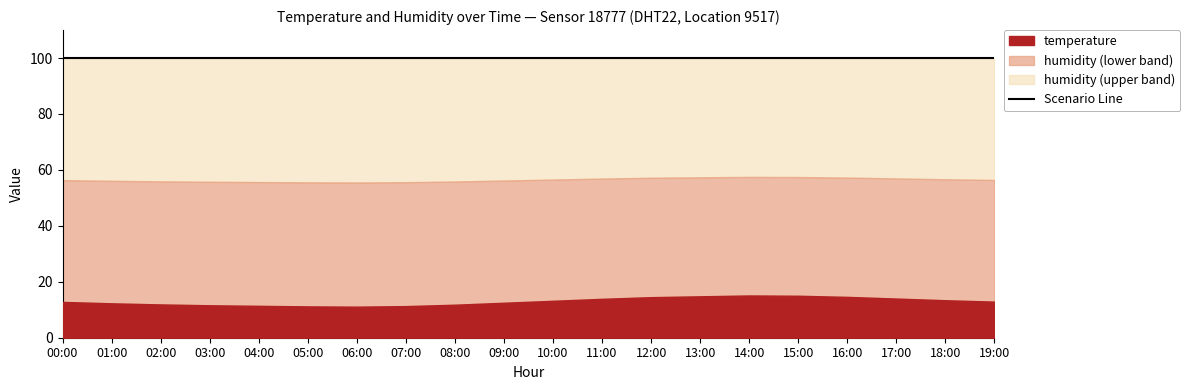

Reading left to right, list all the values displayed in this chart.

temperature: 00:00=12.8	01:00=12.3	02:00=11.9	03:00=11.6	04:00=11.4	05:00=11.2	06:00=11.1	07:00=11.3	08:00=11.8	09:00=12.5	10:00=13.2	11:00=13.9	12:00=14.5	13:00=14.8	14:00=15.1	15:00=15.0	16:00=14.6	17:00=14.0	18:00=13.4	19:00=12.9
humidity: 00:00=99.9	01:00=99.9	02:00=99.9	03:00=99.9	04:00=99.9	05:00=99.9	06:00=99.9	07:00=99.9	08:00=99.9	09:00=99.9	10:00=99.9	11:00=99.9	12:00=99.9	13:00=99.9	14:00=99.9	15:00=99.9	16:00=99.9	17:00=99.9	18:00=99.9	19:00=99.9
scenario_line: 00:00=99.9	01:00=99.9	02:00=99.9	03:00=99.9	04:00=99.9	05:00=99.9	06:00=99.9	07:00=99.9	08:00=99.9	09:00=99.9	10:00=99.9	11:00=99.9	12:00=99.9	13:00=99.9	14:00=99.9	15:00=99.9	16:00=99.9	17:00=99.9	18:00=99.9	19:00=99.9